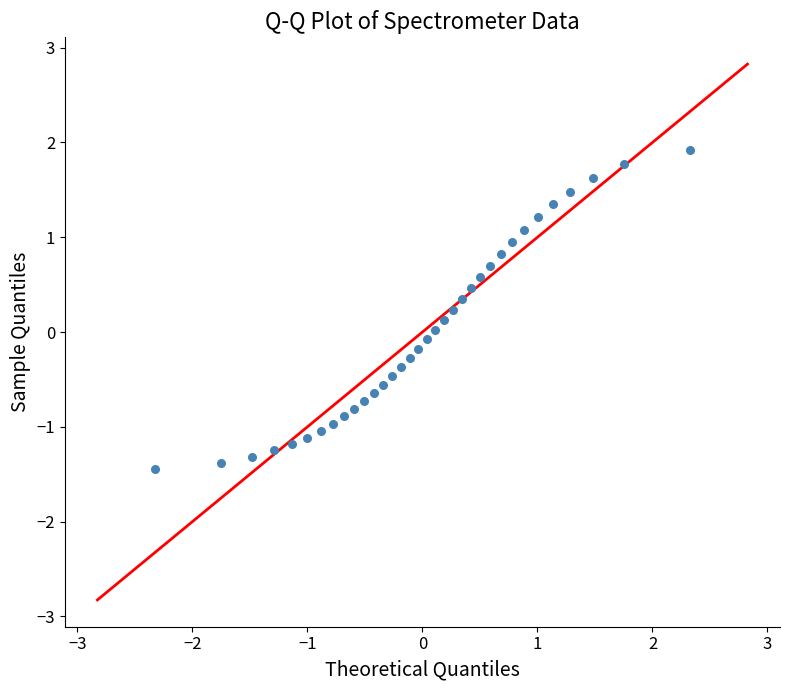

What is the range of Y values (max minus min)?

3.4